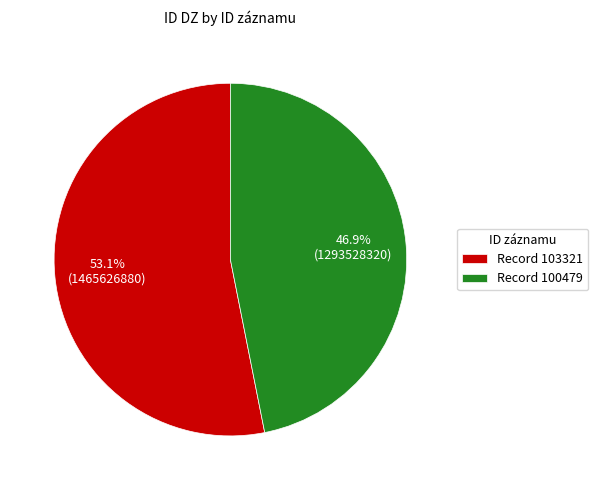

Is there any slice that represents more than half of the pie?

Yes